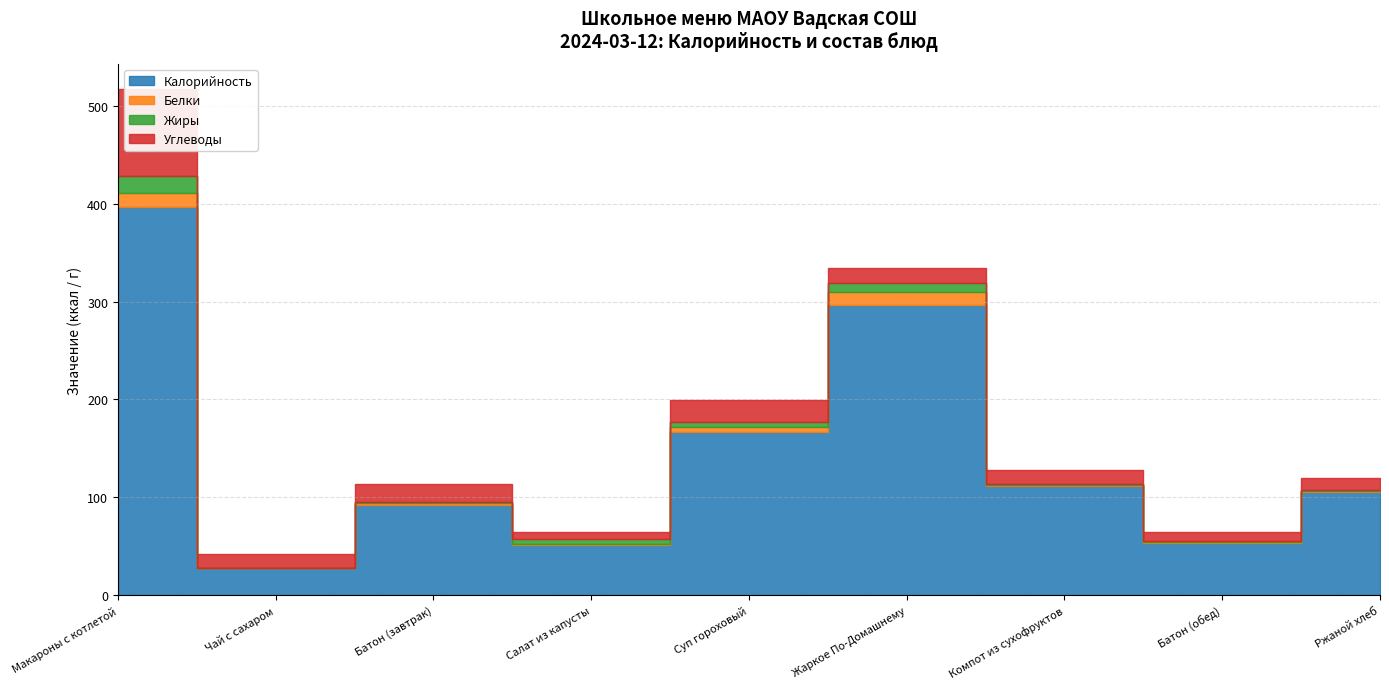

What is the difference between the maximum and second lowest values in the Калорийность series?

346